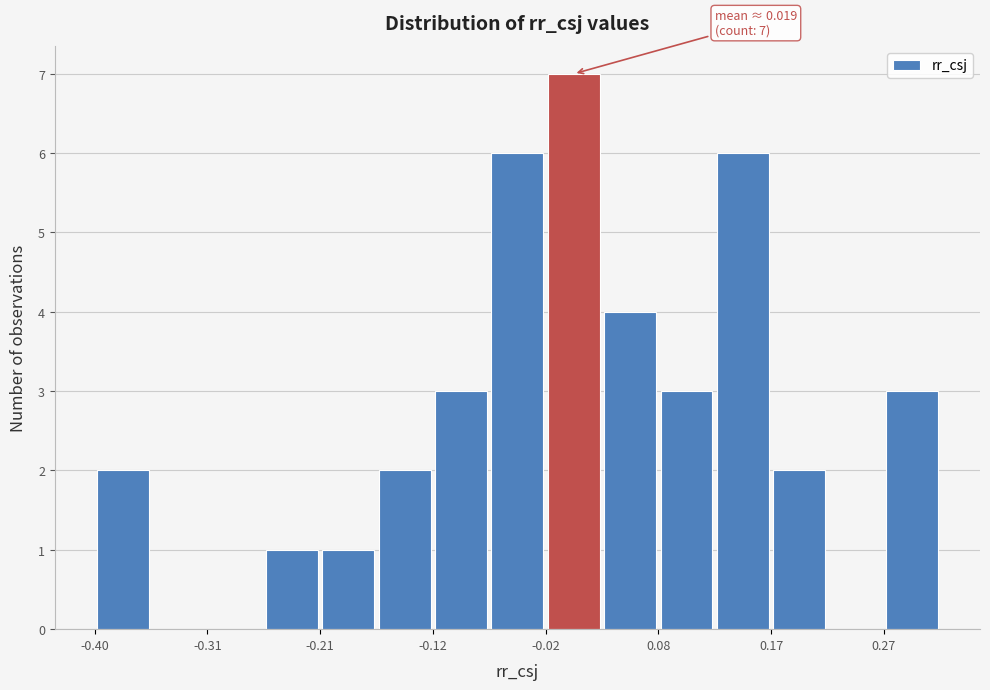

Over which range of the x-axis is the bar tallest?

-0.02 to 0.03